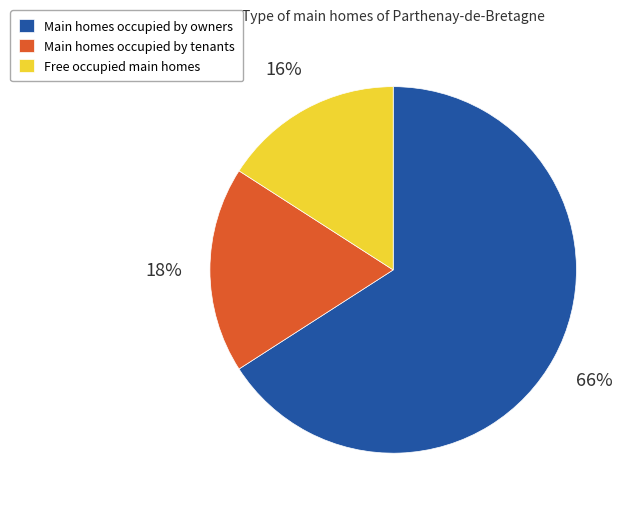

How many segments does this pie chart have?

3